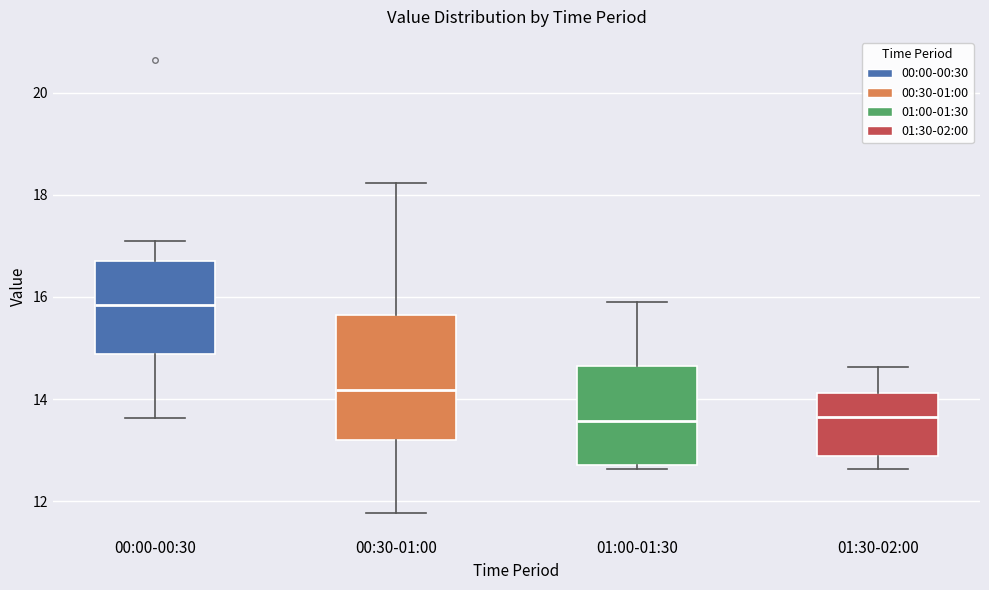

Reading left to right, transcribe this box plot: for each box, give where its median line is, the range the box spans, and where its two whiskers end, as read against the y-axis. The values are not printed on the chart, so give them approximately, as read against the axis.

00:00-00:30: median 15.8, box 14.8 to 16.6, whiskers 13.6 to 17.2
00:30-01:00: median 14.2, box 13.2 to 15.6, whiskers 11.8 to 18.2
01:00-01:30: median 13.6, box 12.8 to 14.6, whiskers 12.6 to 16.0
01:30-02:00: median 13.6, box 12.8 to 14.2, whiskers 12.6 to 14.6